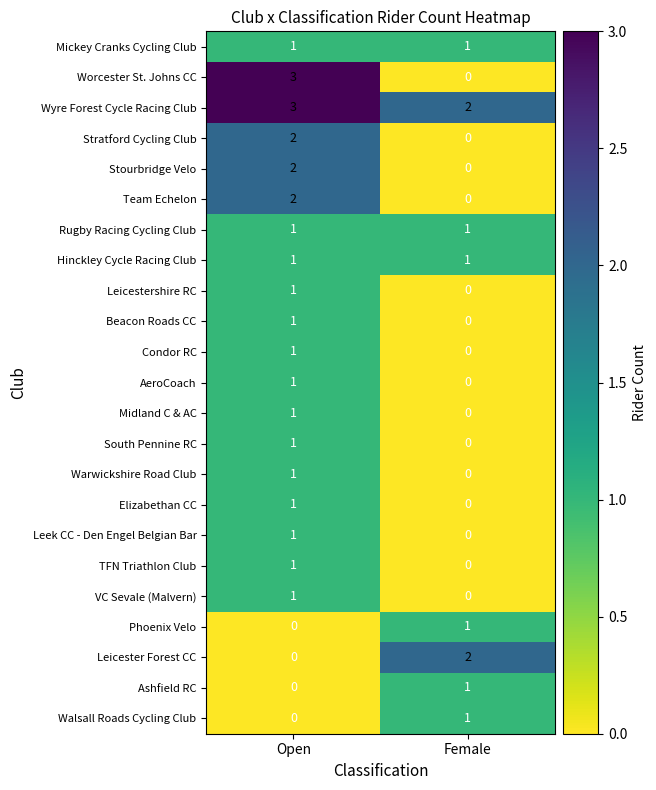

Which series changed the most between Open and Female?

Worcester St. Johns CC